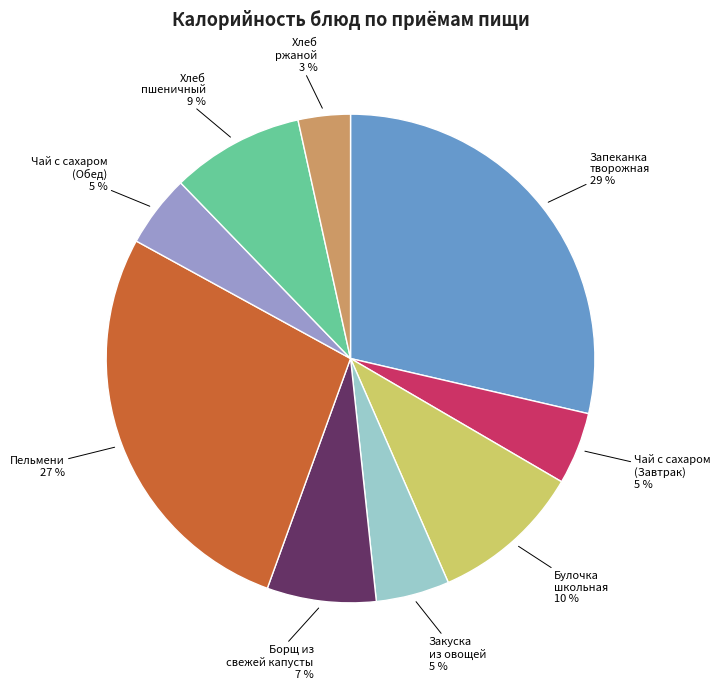

Is there any slice that represents more than half of the pie?

No